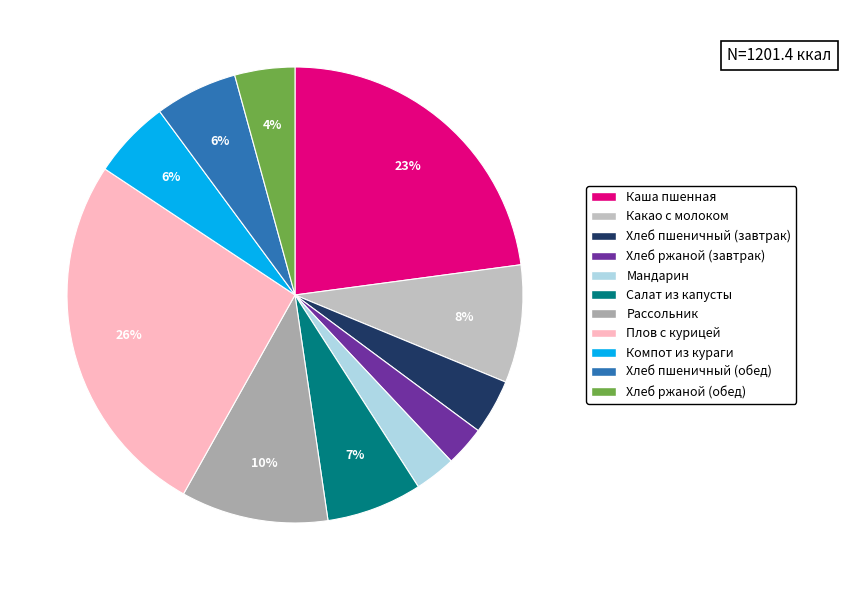

How many segments does this pie chart have?

11